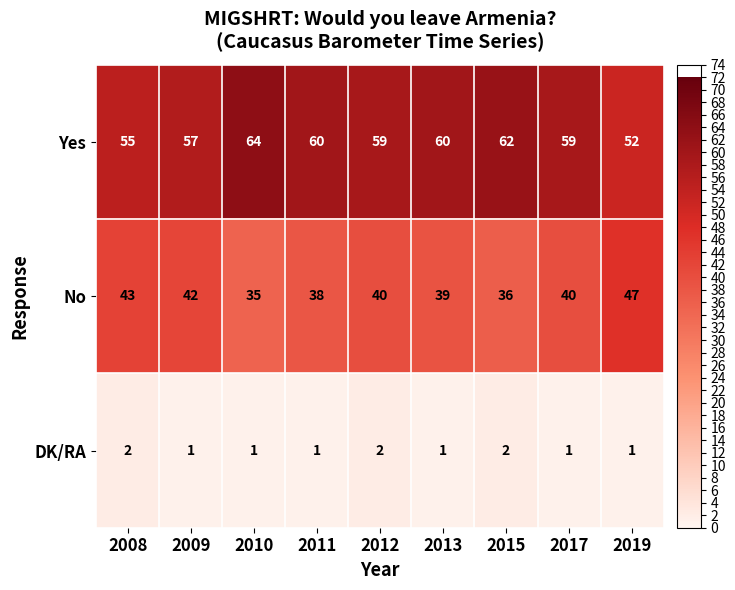

Which category has the highest value across all series?

2010